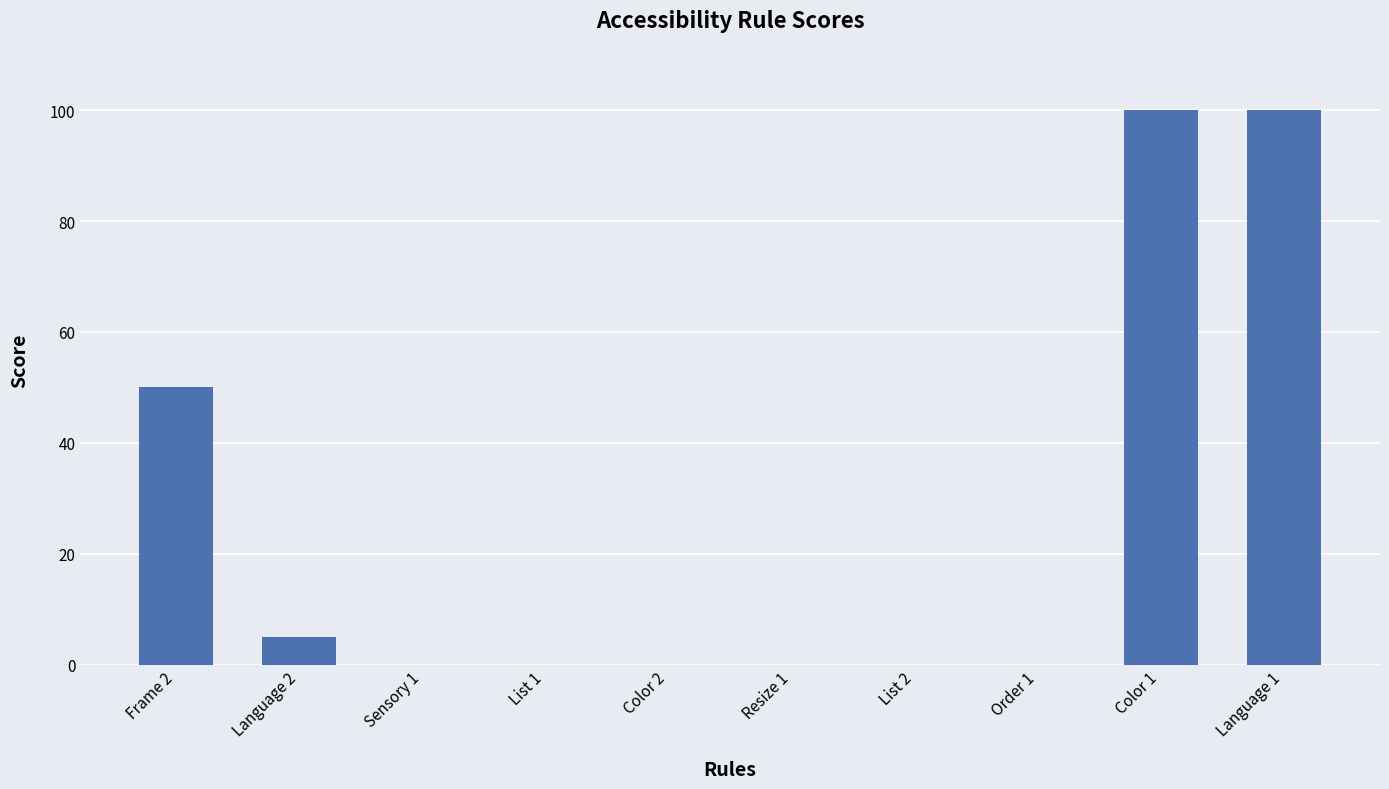

What is the average value?

26